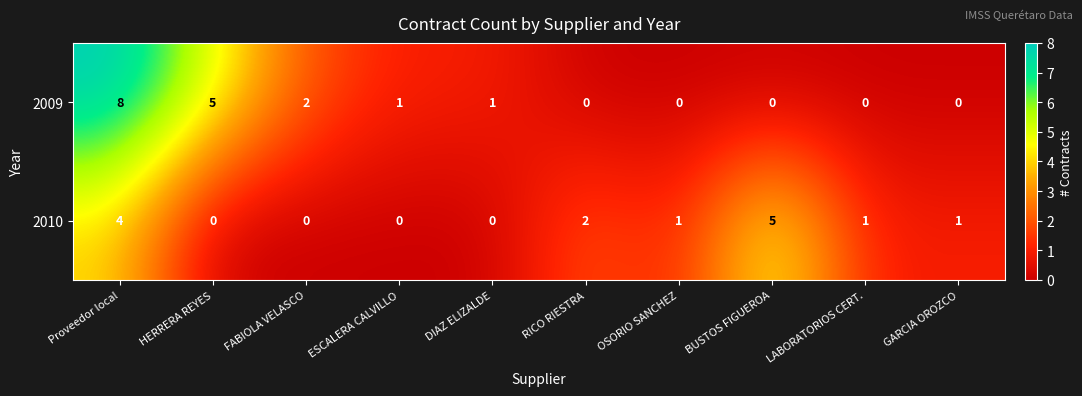

Rank the series by their maximum value, from highest to lowest.

2009, 2010